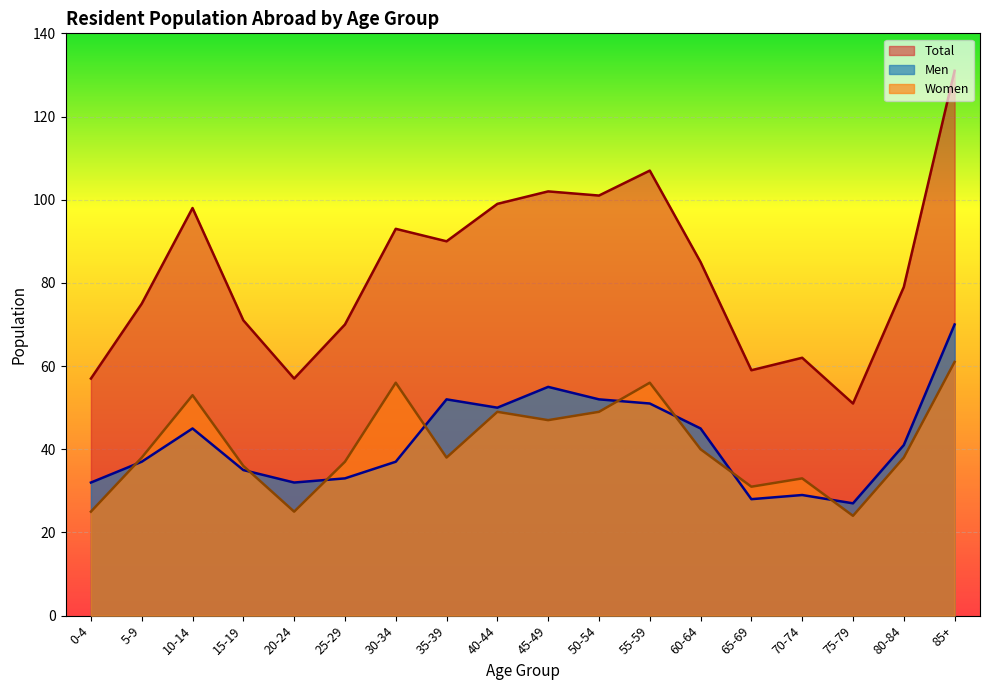

Which series ends up on top after the final intersection of Men and Women?

Men